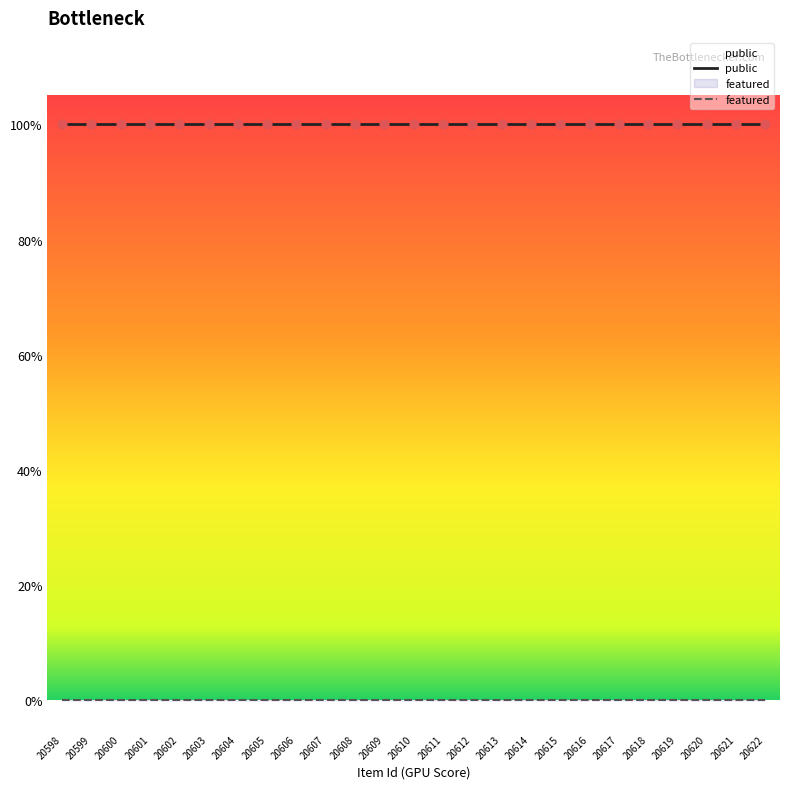

Which series has the largest Y range (max minus min)?

public